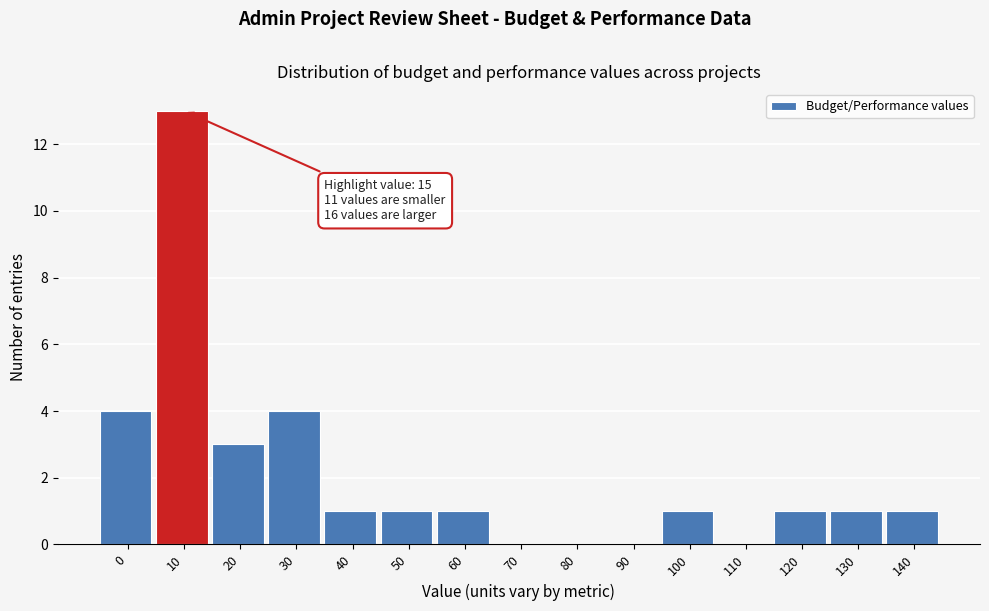

Reading left to right, transcribe all the data shown in this chart.

0=4	10=13	20=3	30=4	40=1	50=1	60=1	70=0	80=0	90=0	100=1	110=0	120=1	130=1	140=1